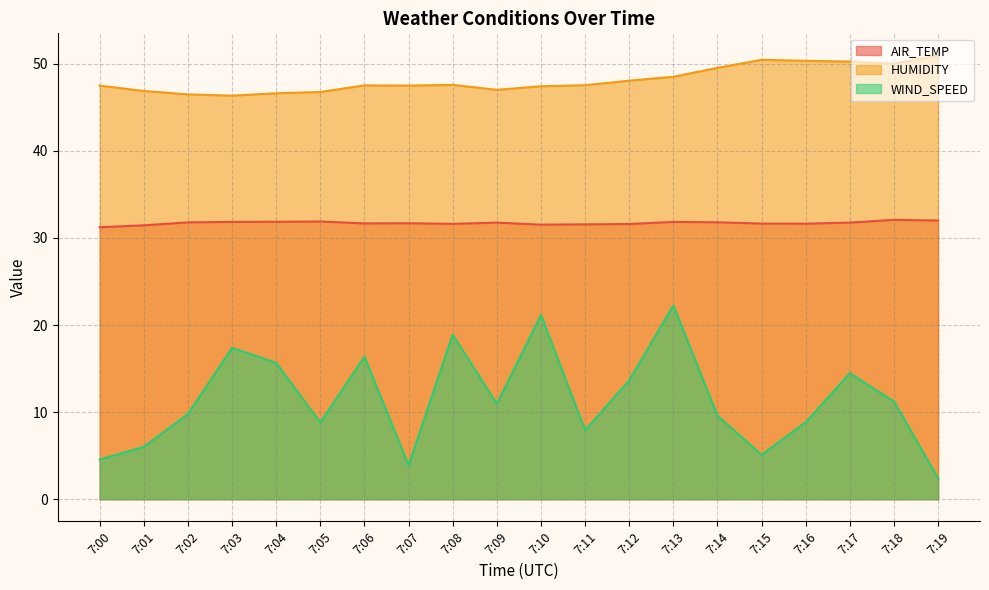

True or false: AIR_TEMP and HUMIDITY cross at least once.

False